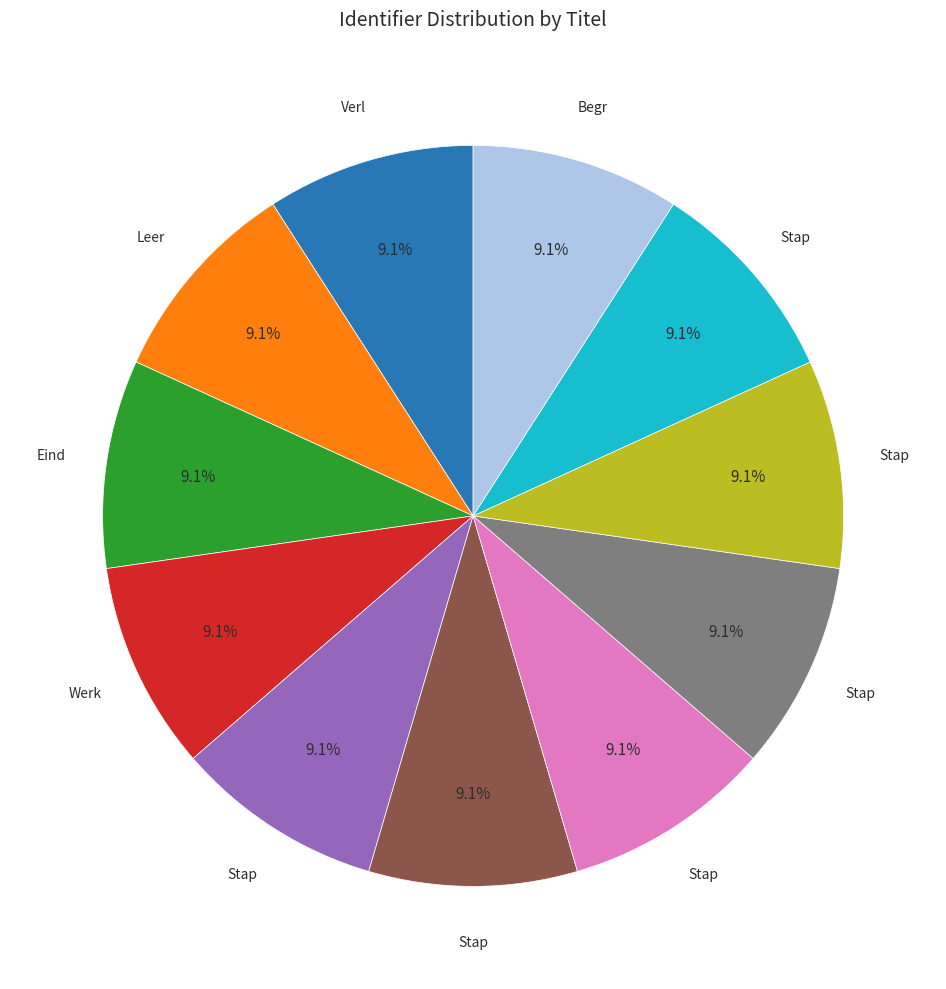

Is there a majority slice in this chart?

No